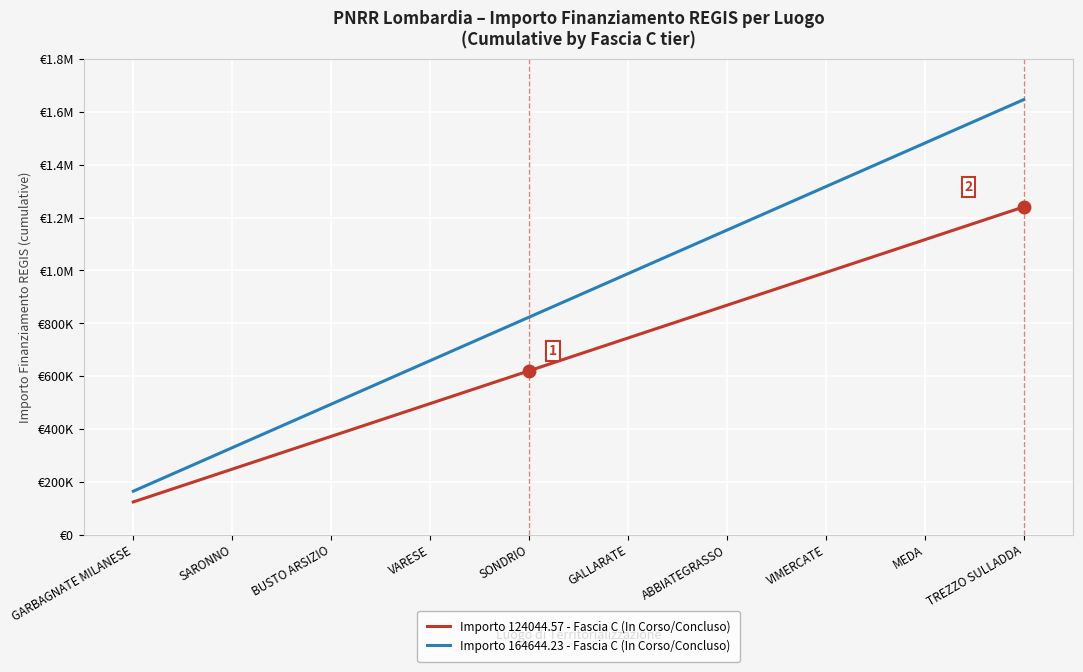

What is the label of the 2nd point from the right?

MEDA